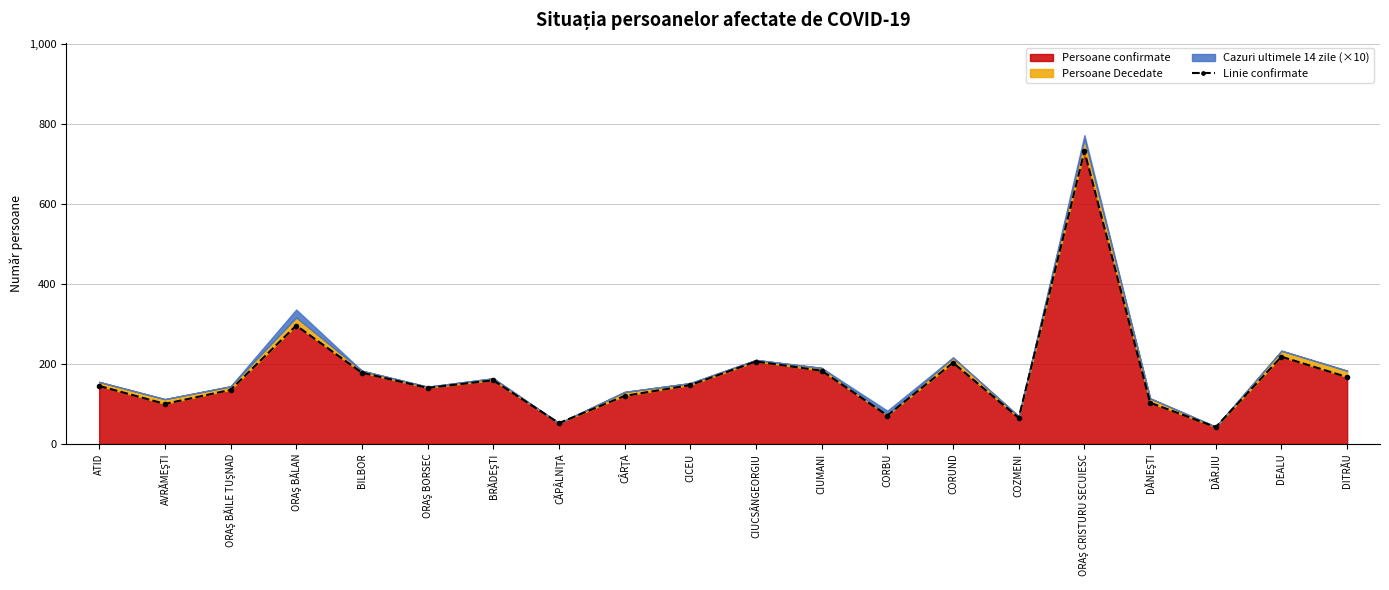

What is the sum of all values?

3462